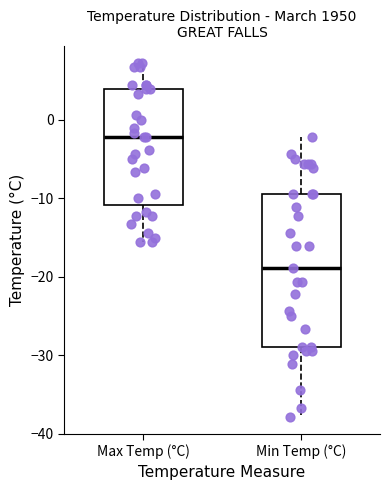

Which box has the lowest median line?

Min Temp (°C)